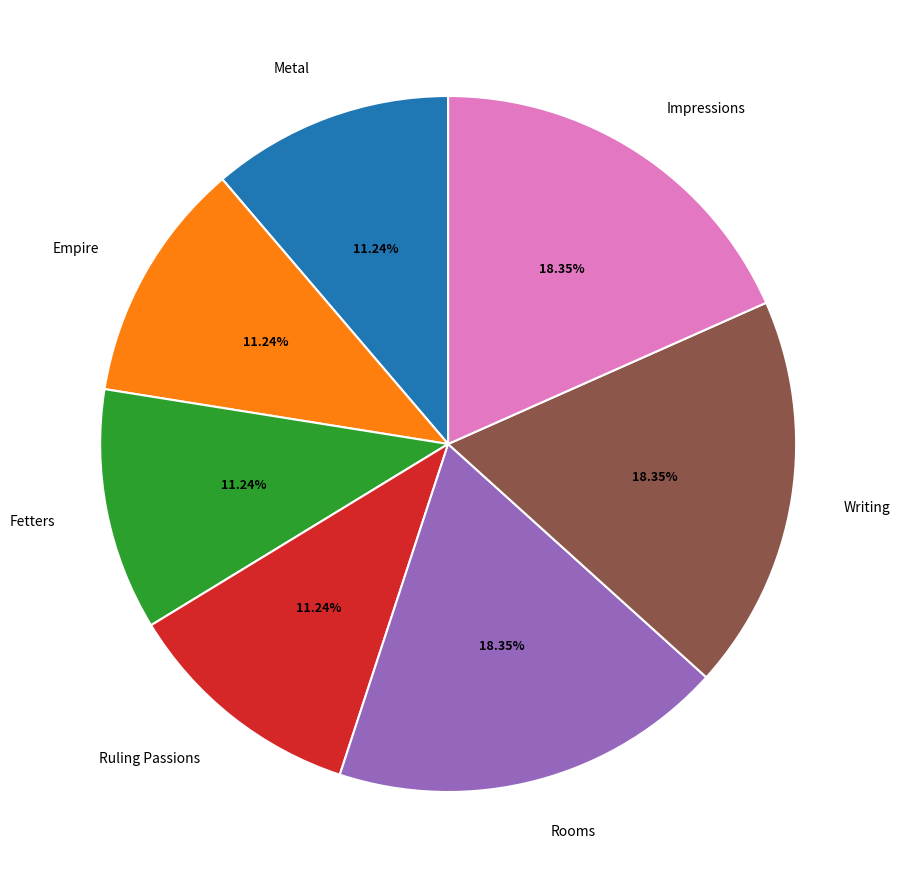

Count the number of slices in the pie.

7